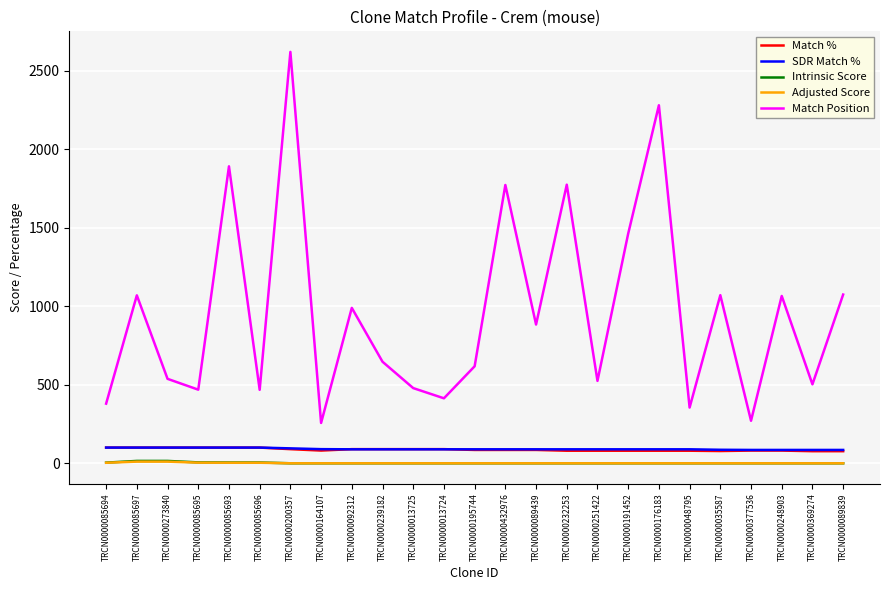

At which category is the sum across all series the highest?

TRCN0000200357